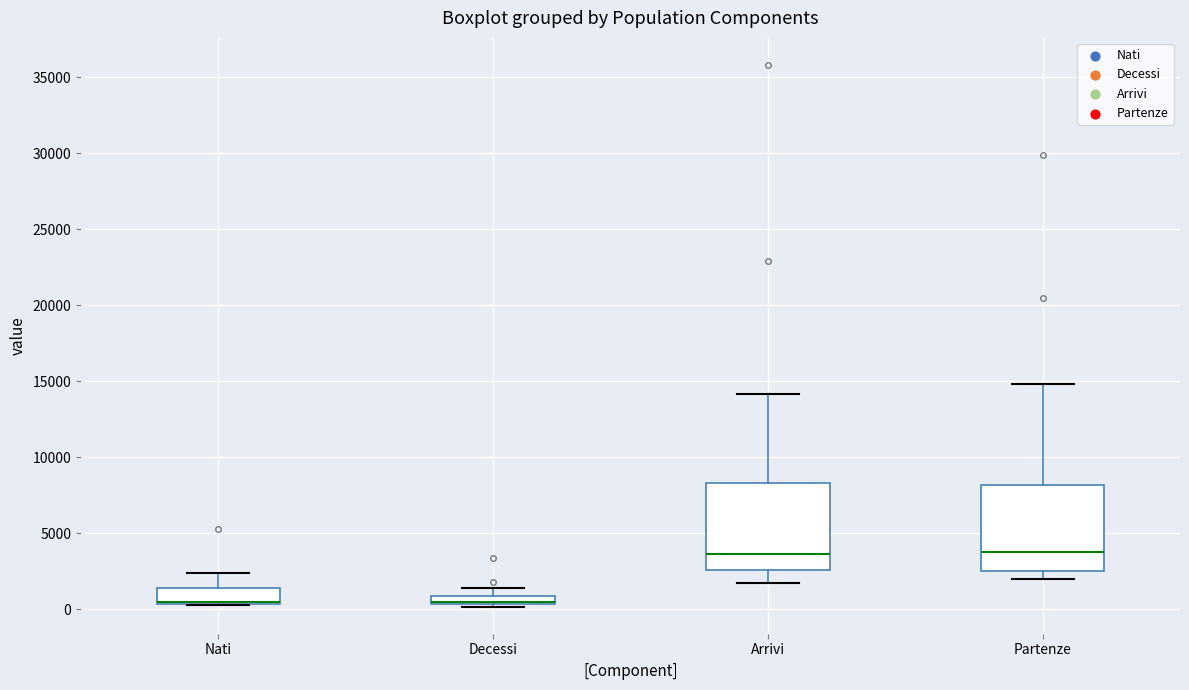

Where does the lower whisker of the box for Arrivi end on the y-axis? The values are not printed on the chart, so give them approximately, as read against the axis.

1500